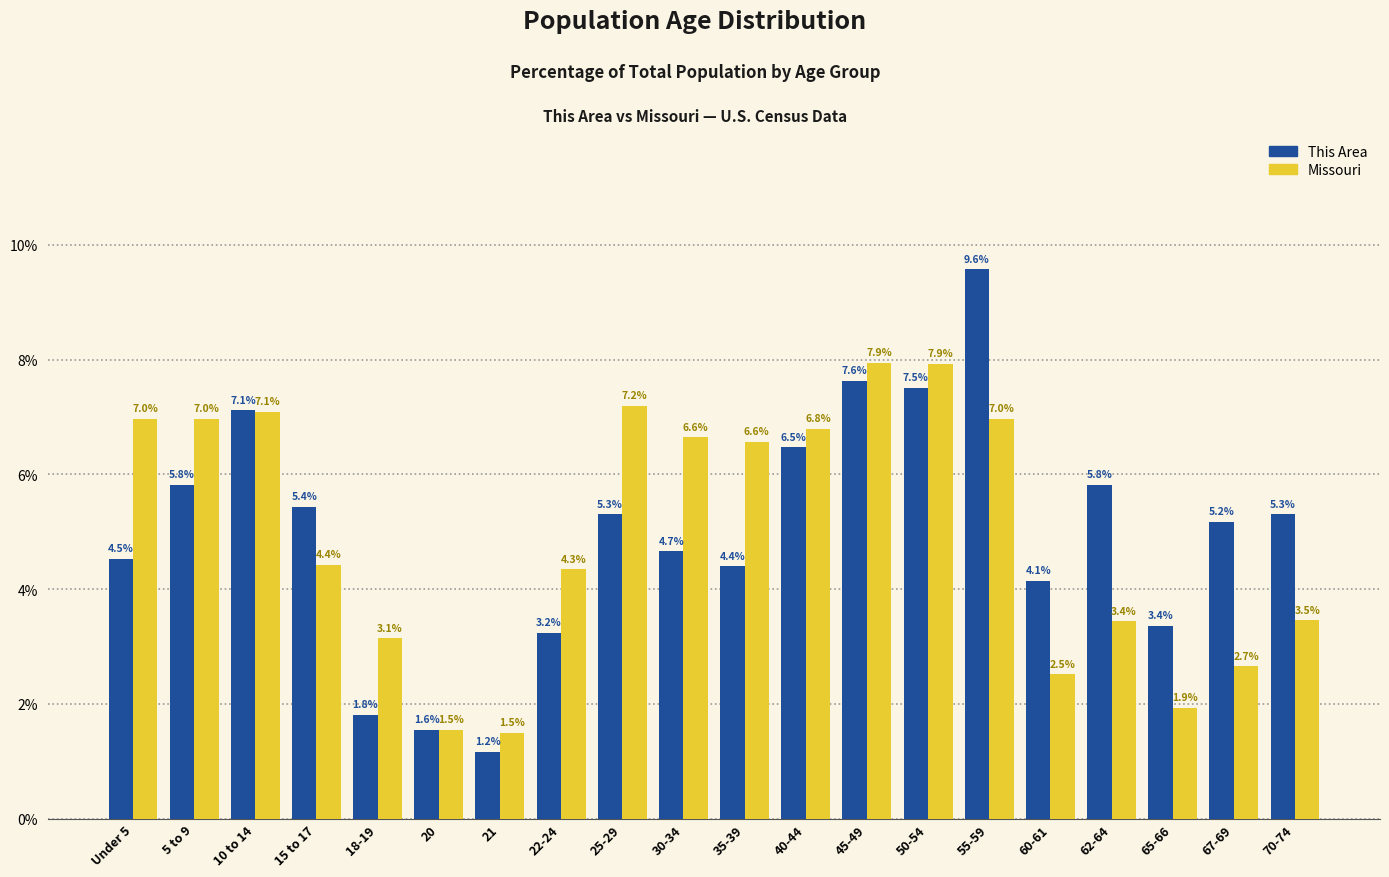

Rank the series by their maximum value, from highest to lowest.

This Area, Missouri